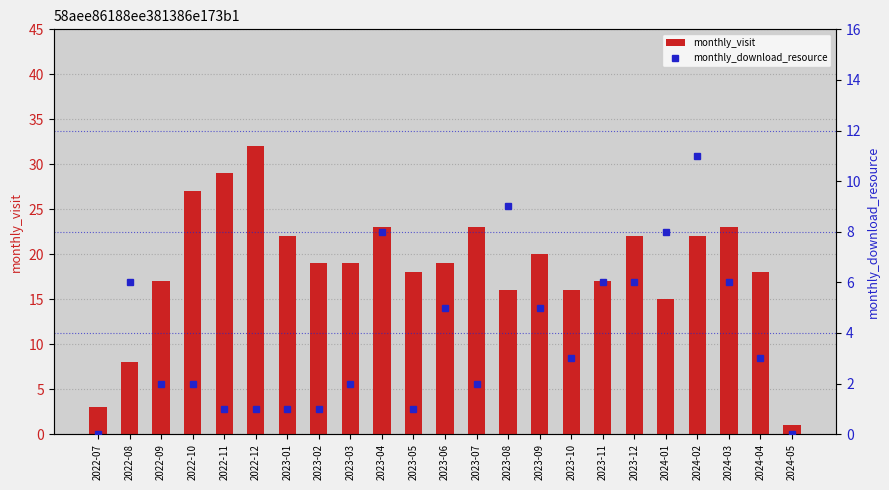

What is the label of the 11th bar from the left?

2023-05